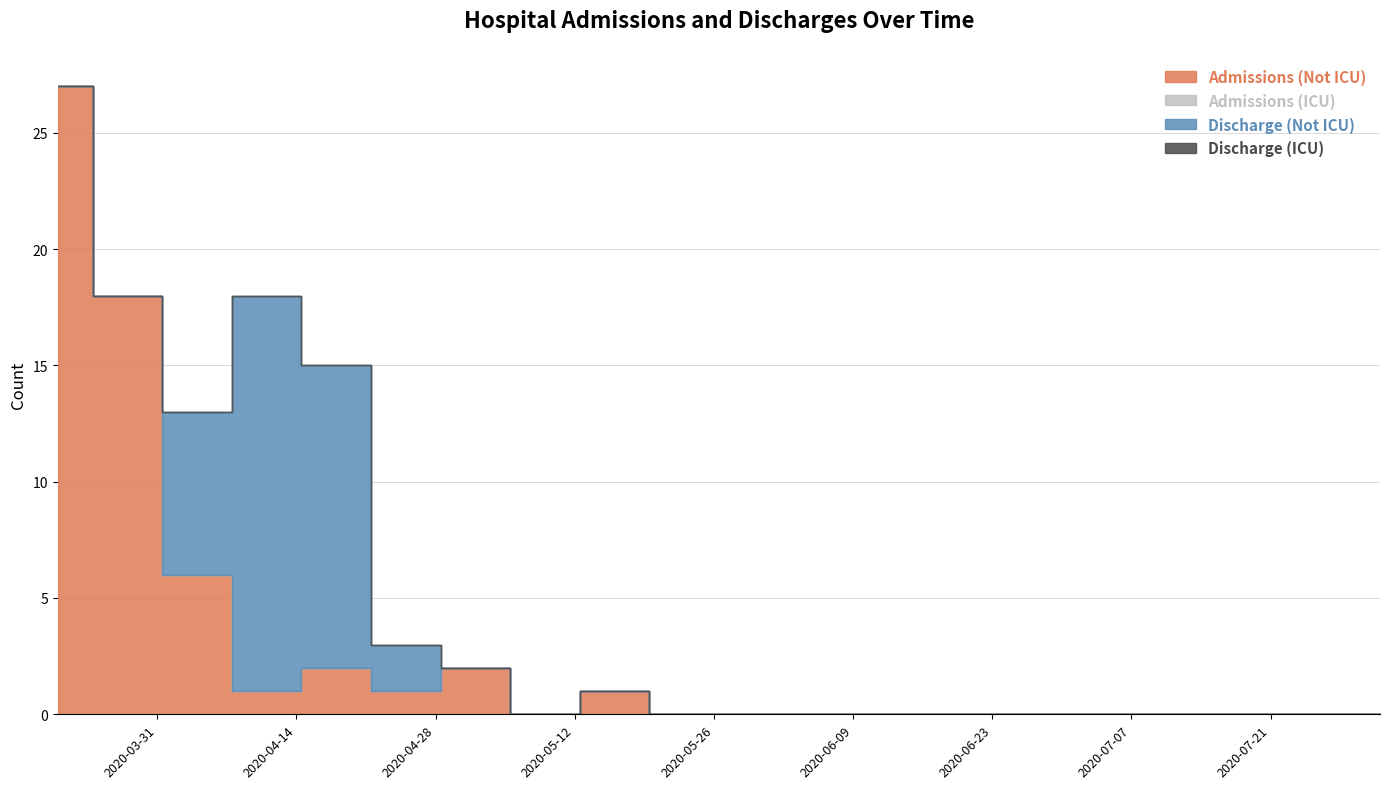

True or false: Discharge (Not ICU) and Admissions (Not ICU) intersect in this chart.

True